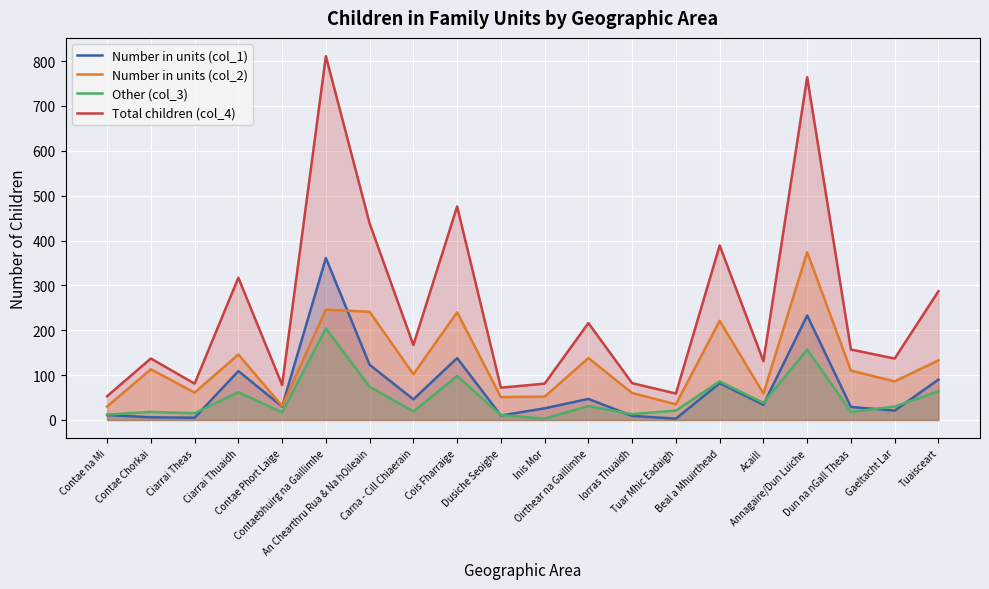

What is the sum of the Other (col_3) values at Tuar Mhic Eadaigh and Cois Fharraige?

119